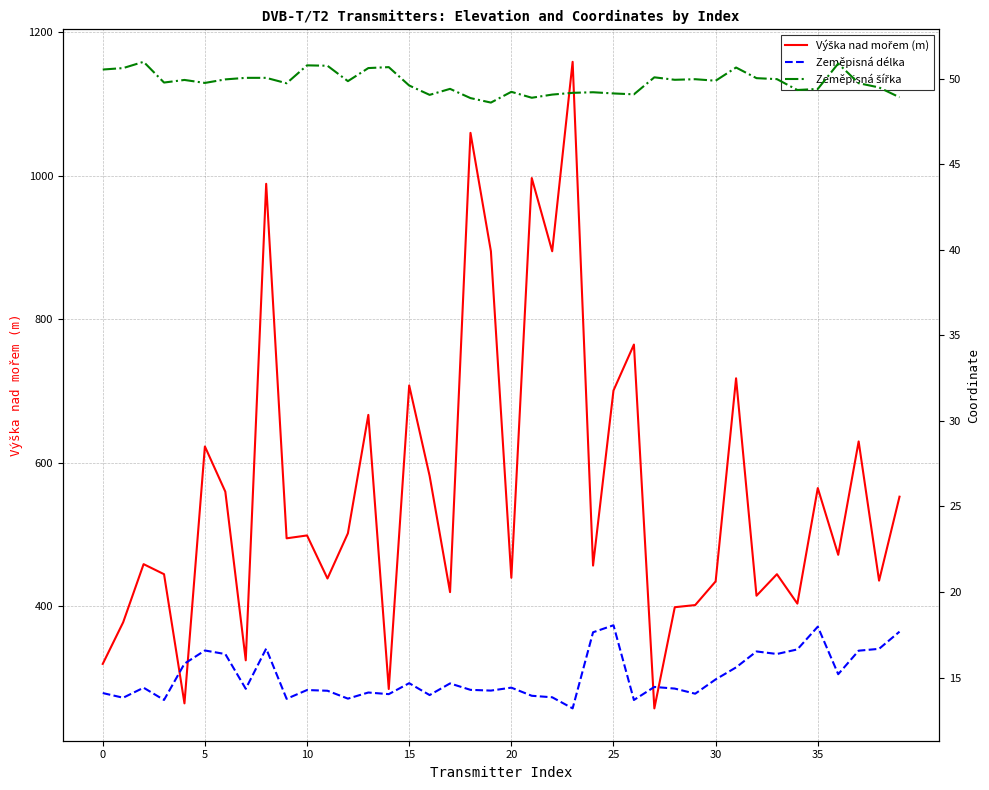

True or false: Zeměpisná délka and Výška nad mořem (m) intersect in this chart.

False